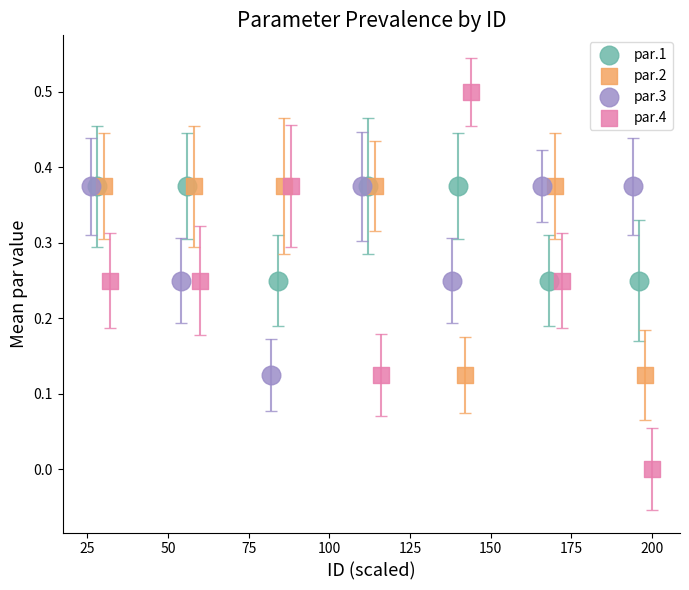

Which series has the largest Y range (max minus min)?

par.4